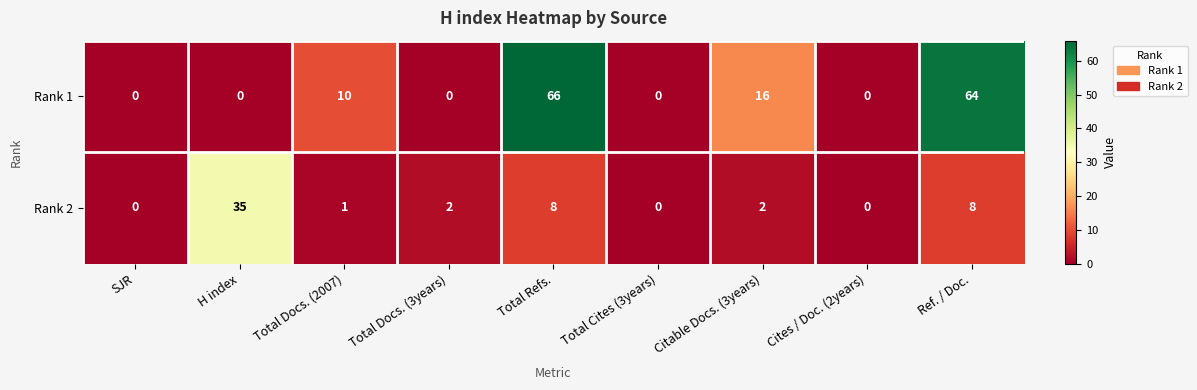

What is the difference between the second highest and minimum values in the Rank 2 series?

8